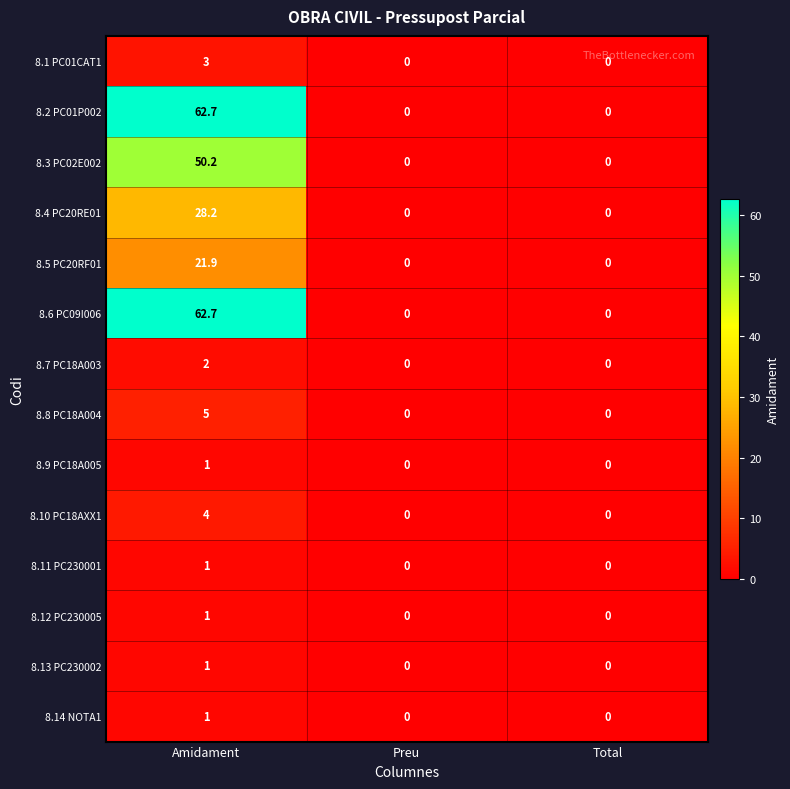

Is it true that 8.11 PC230001 equals 0.0 at Preu?

True